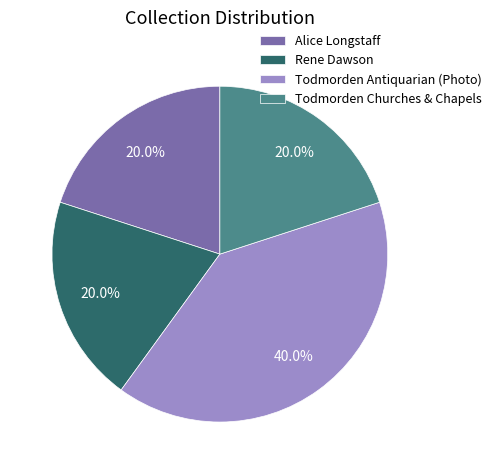

Which category has the biggest portion of the pie?

Todmorden Antiquarian (Photo)